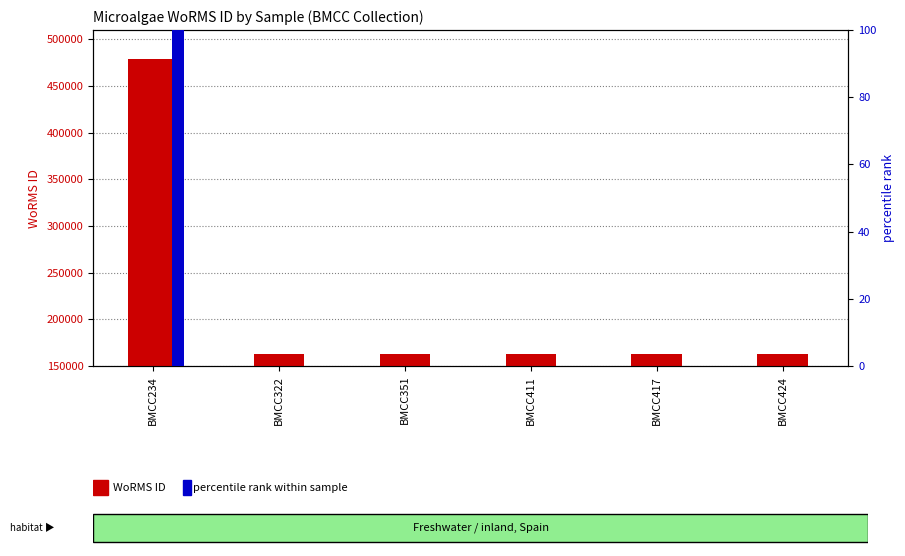

How many series are shown in this chart?

2